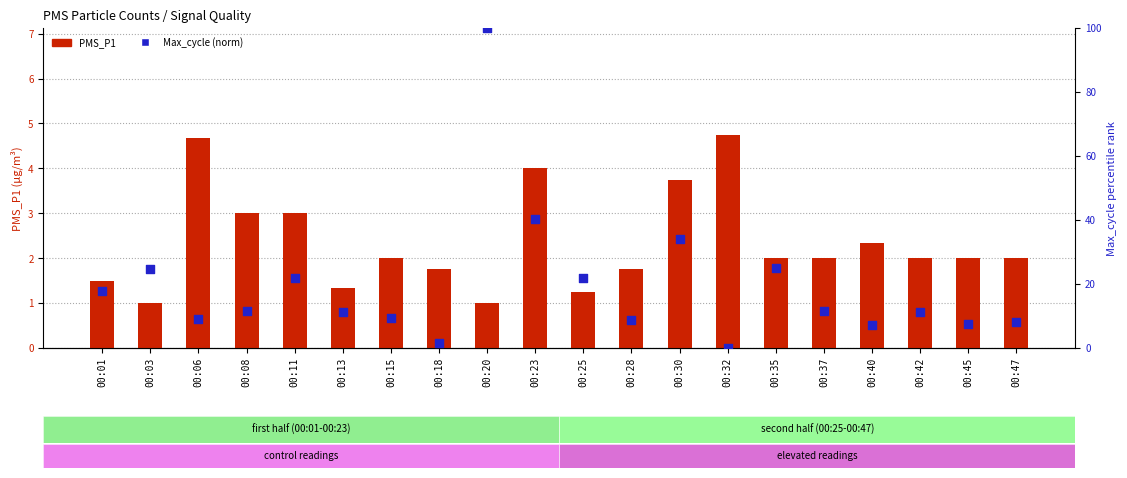

Which series reaches the maximum Y coordinate?

Max_cycle (norm)